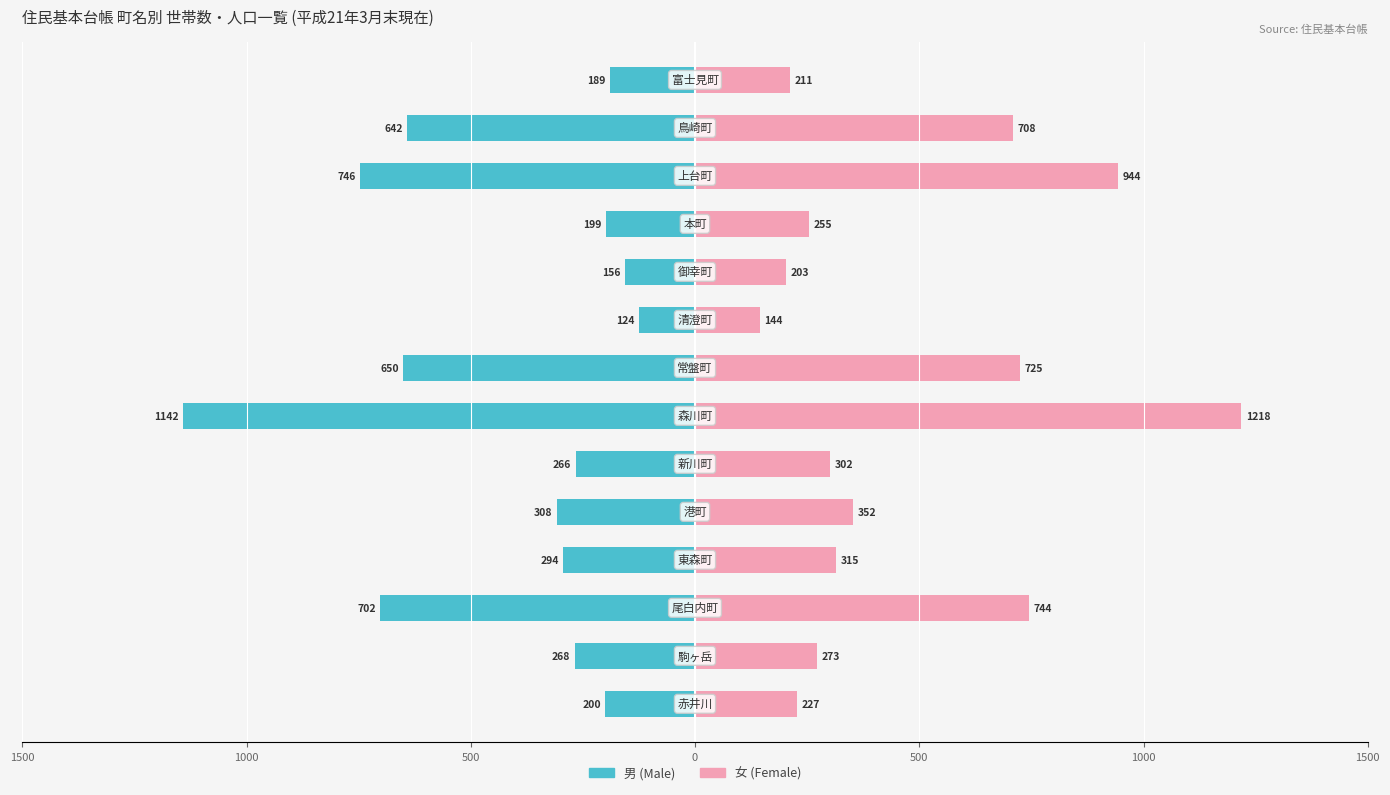

What are all the series names shown in the legend?

男 (Male), 女 (Female)